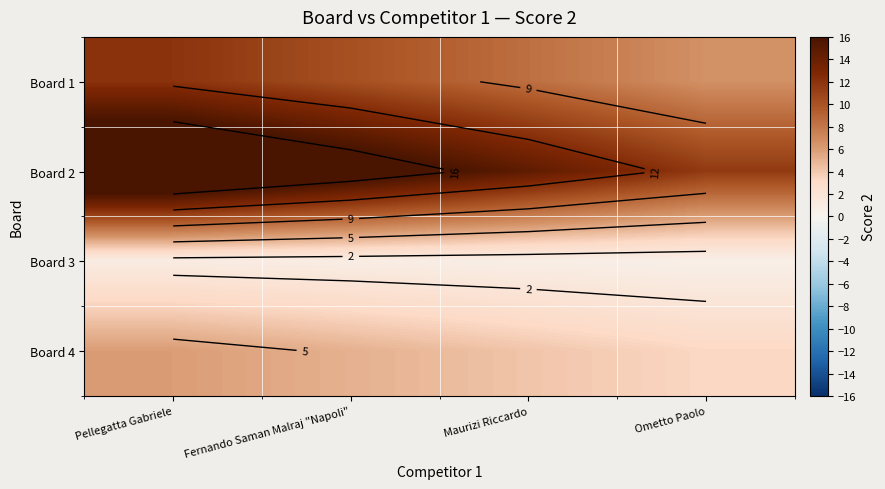

Rank the series by their average value, from lowest to highest.

Board 3, Board 4, Board 1, Board 2